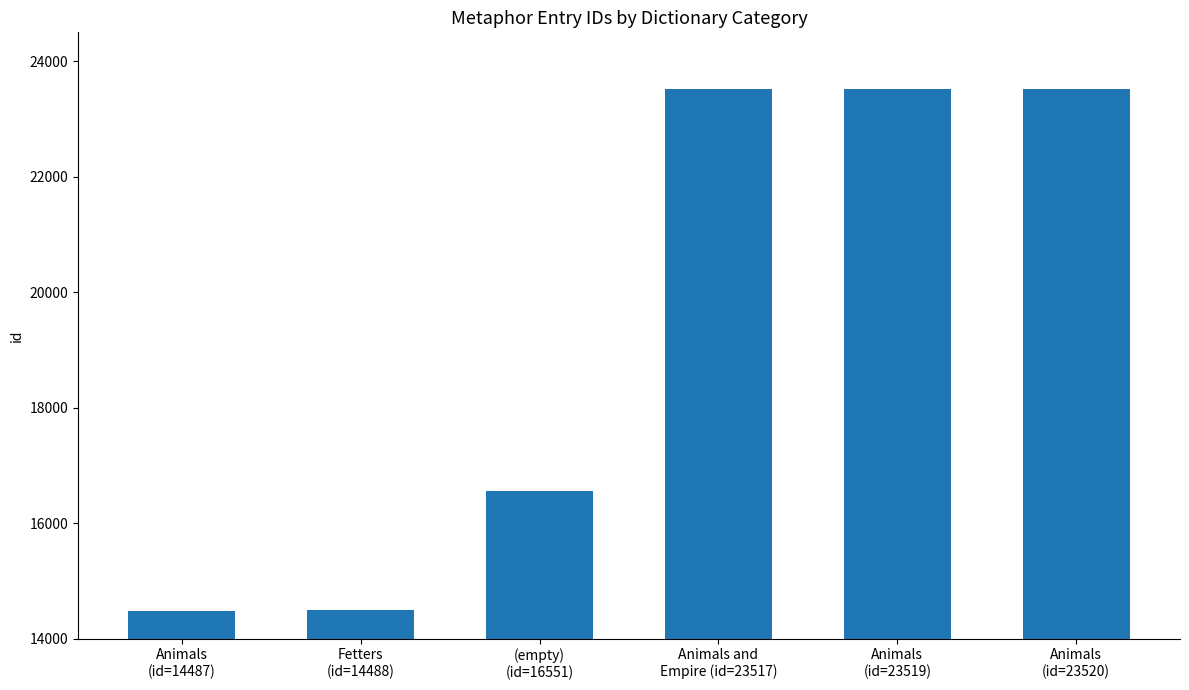

What is the change in value from Fetters
(id=14488) to (empty)
(id=16551)?

+2063